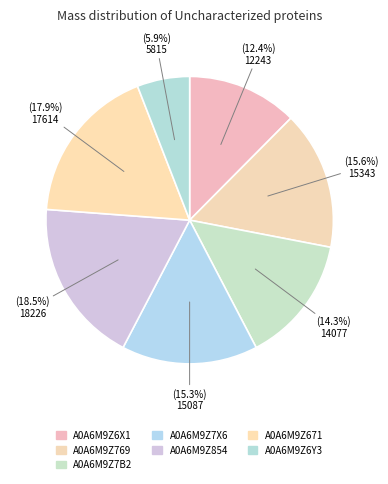

To the nearest percent, what is the difference between the largest and smallest slice percentages?

13%